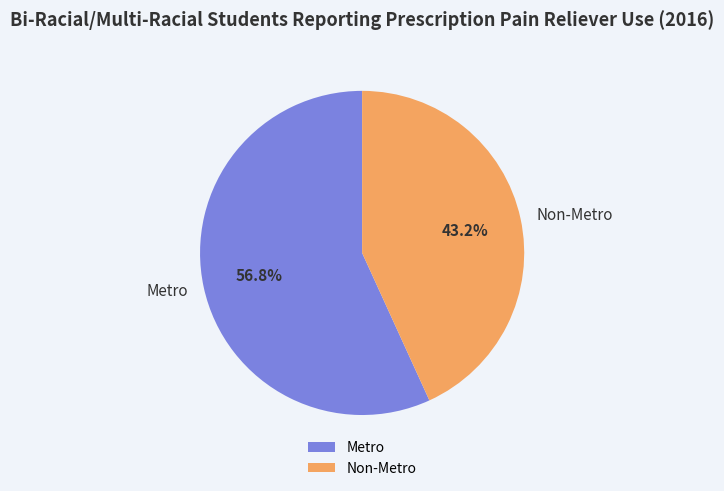

To the nearest percent, what is the difference between the largest and smallest slice percentages?

14%